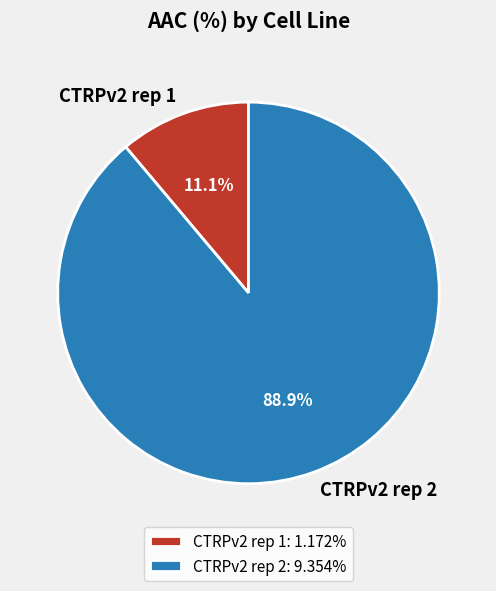

Is it true that CTRPv2 rep 1 is 11% of the pie?

True